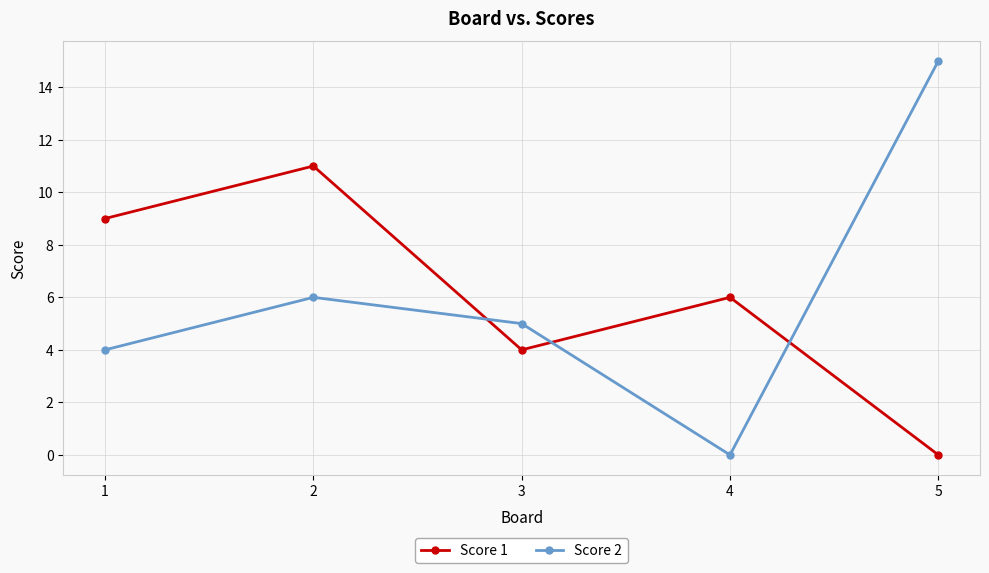

What is the value of the Score 2 point at the 2nd from the left?

6